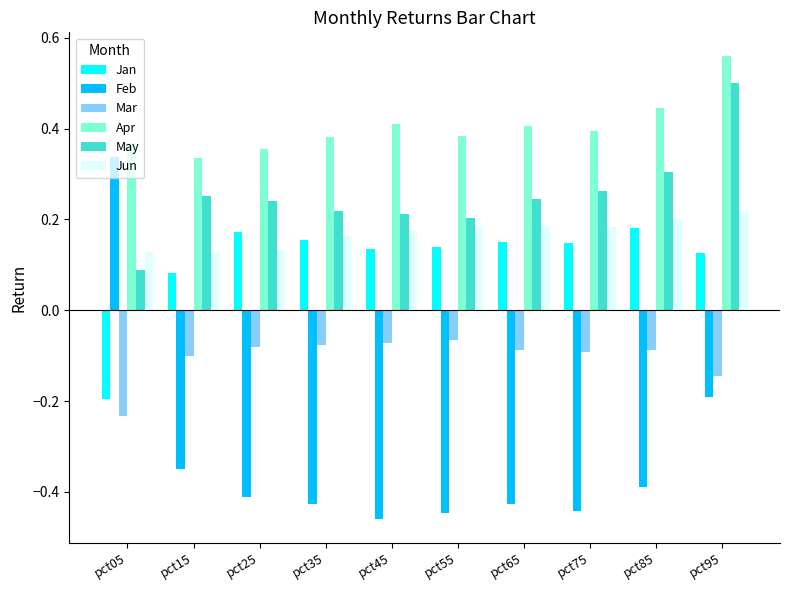

What is the highest value of the May series?

0.5